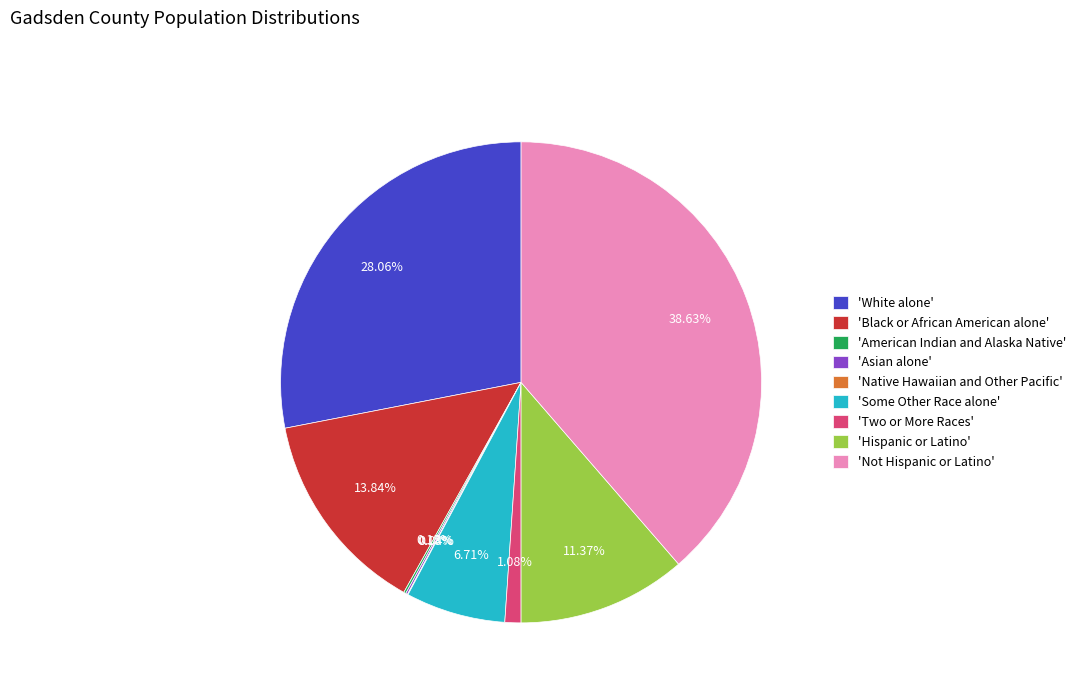

Is there any slice that represents more than half of the pie?

No